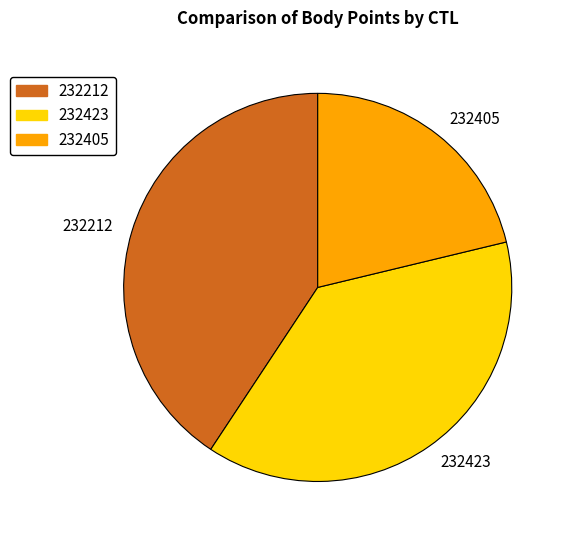

Rank the categories by value from lowest to highest.

232405, 232423, 232212